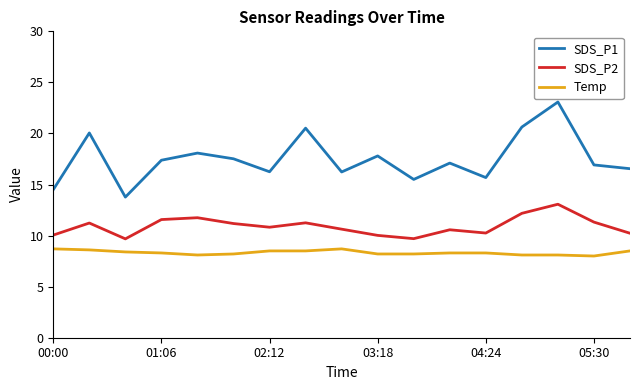

Rank the series by their maximum value, from lowest to highest.

Temp, SDS_P2, SDS_P1